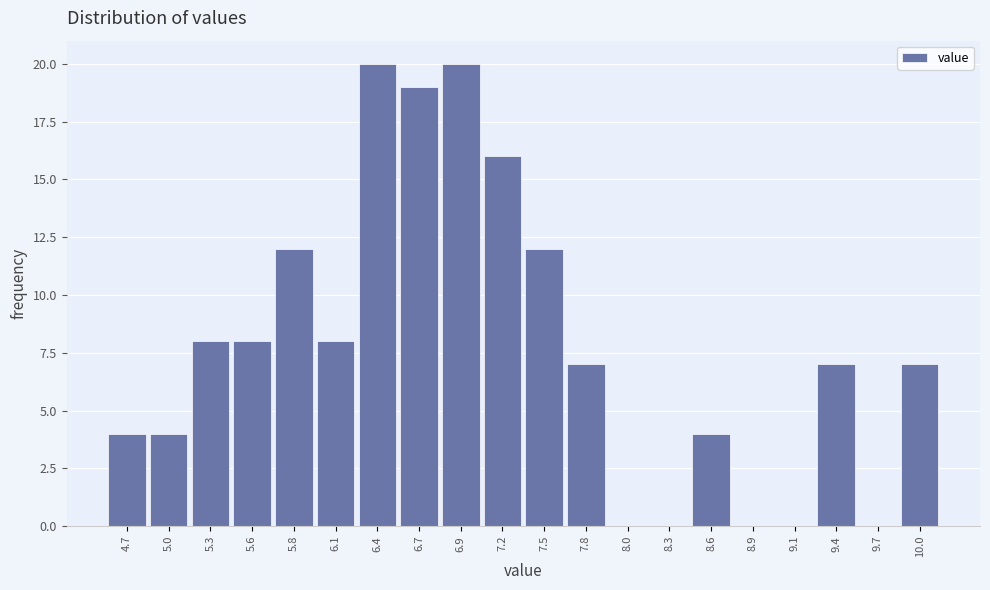

Reading left to right, list every bar in this chart as the range it spans on the x-axis followed by its height. Neither the bar edges nor the heights are printed on the chart, so give them approximately, as read against the axes.

4.600 to 4.875: 4
4.875 to 5.150: 4
5.150 to 5.425: 8
5.425 to 5.700: 8
5.700 to 5.975: 12
5.975 to 6.250: 8
6.250 to 6.525: 20
6.525 to 6.800: 19
6.800 to 7.075: 20
7.075 to 7.350: 16
7.350 to 7.625: 12
7.625 to 7.900: 7
7.900 to 8.175: 0
8.175 to 8.450: 0
8.450 to 8.725: 4
8.725 to 9.000: 0
9.000 to 9.275: 0
9.275 to 9.550: 7
9.550 to 9.825: 0
9.825 to 10.100: 7